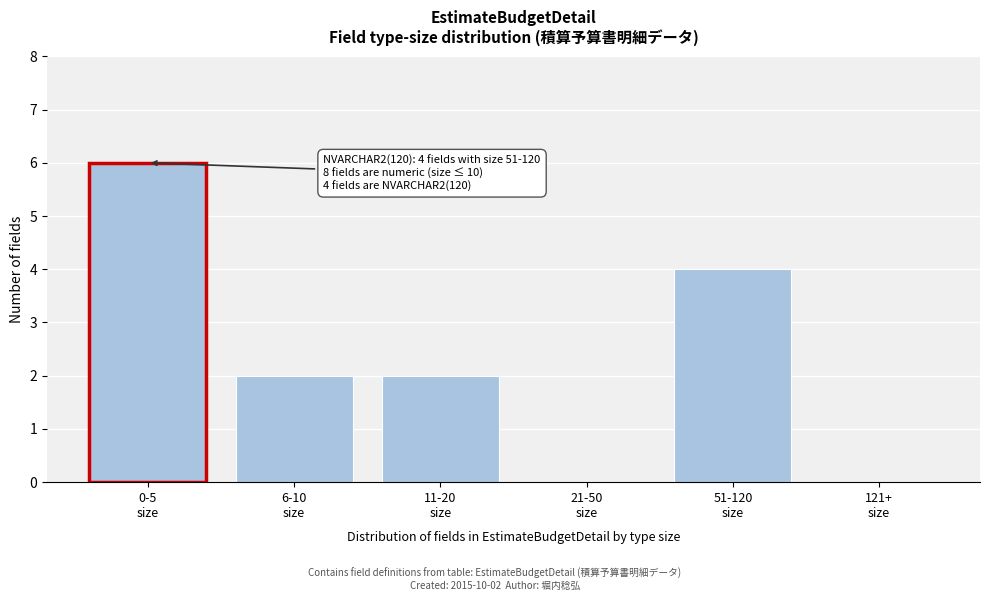

What is the sum of all values?

14